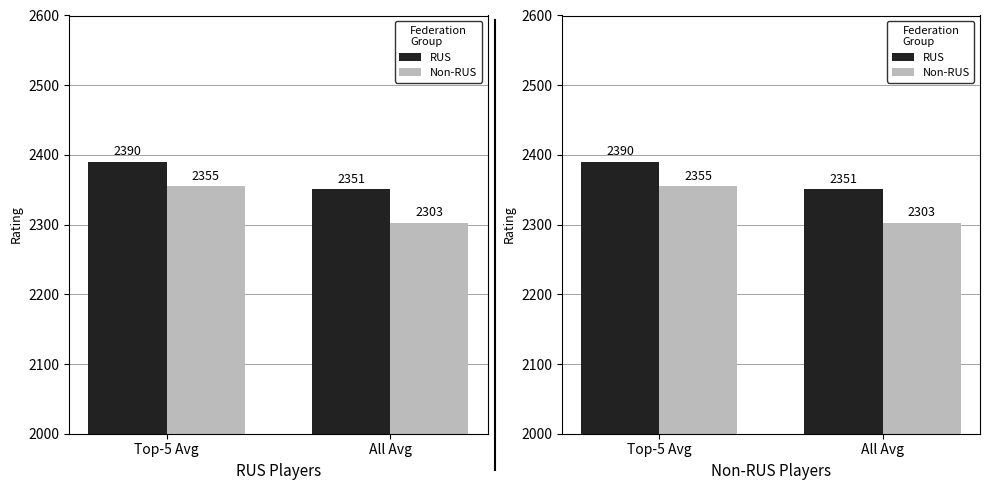

Which series has the largest range (max minus min)?

Non-RUS